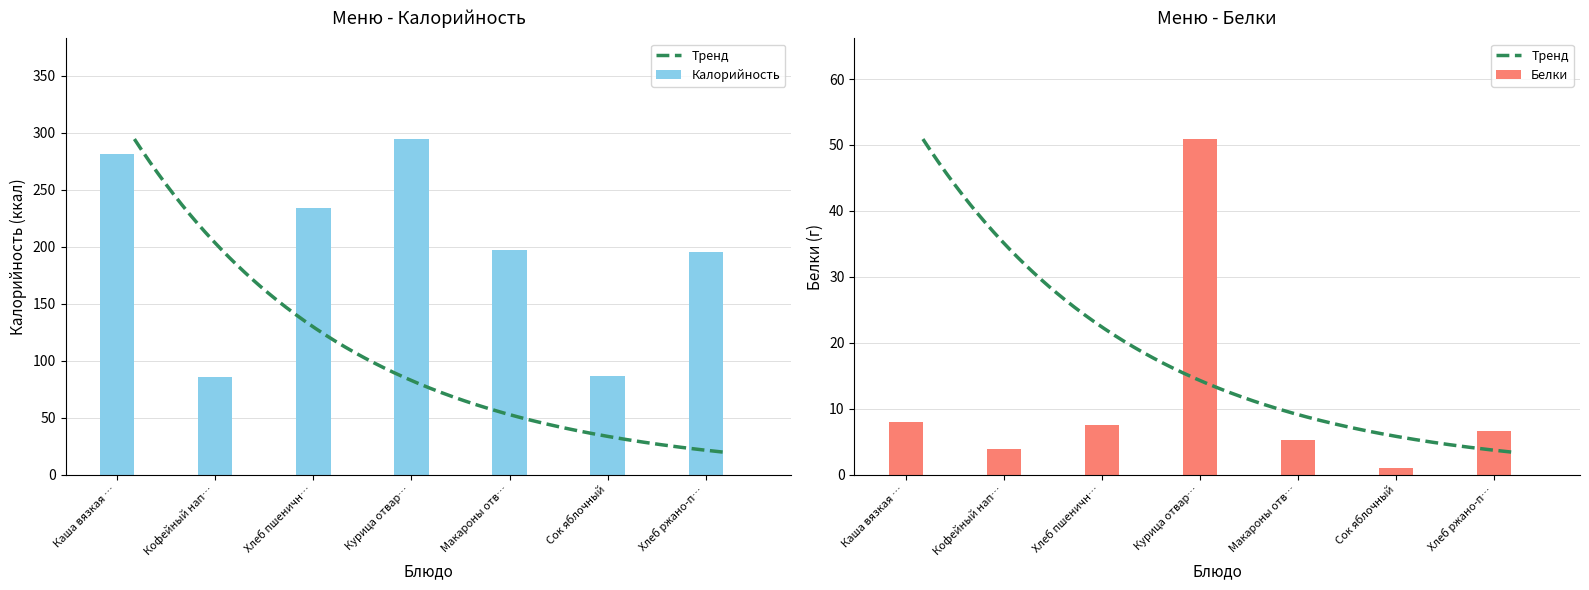

The Калорийность series shows 130.2 at Сок яблочный. True or false?

False